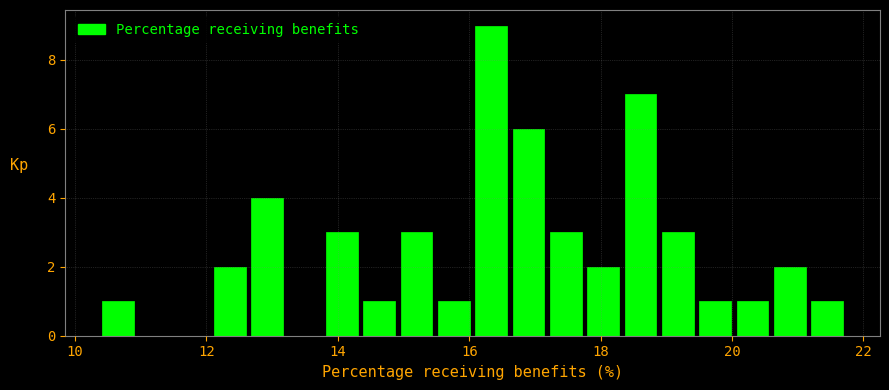

Around what value on the x-axis is the tallest bar? Give the approximate position of its centre, as read against the axis.

16.4